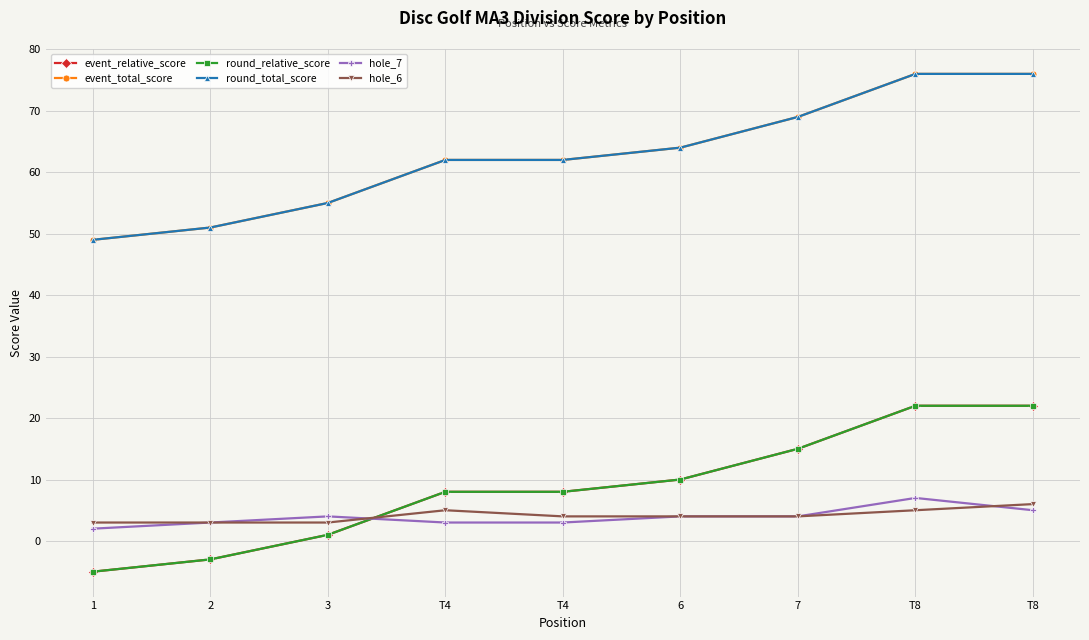

What are all the series names shown in the legend?

event_relative_score, event_total_score, round_relative_score, round_total_score, hole_7, hole_6